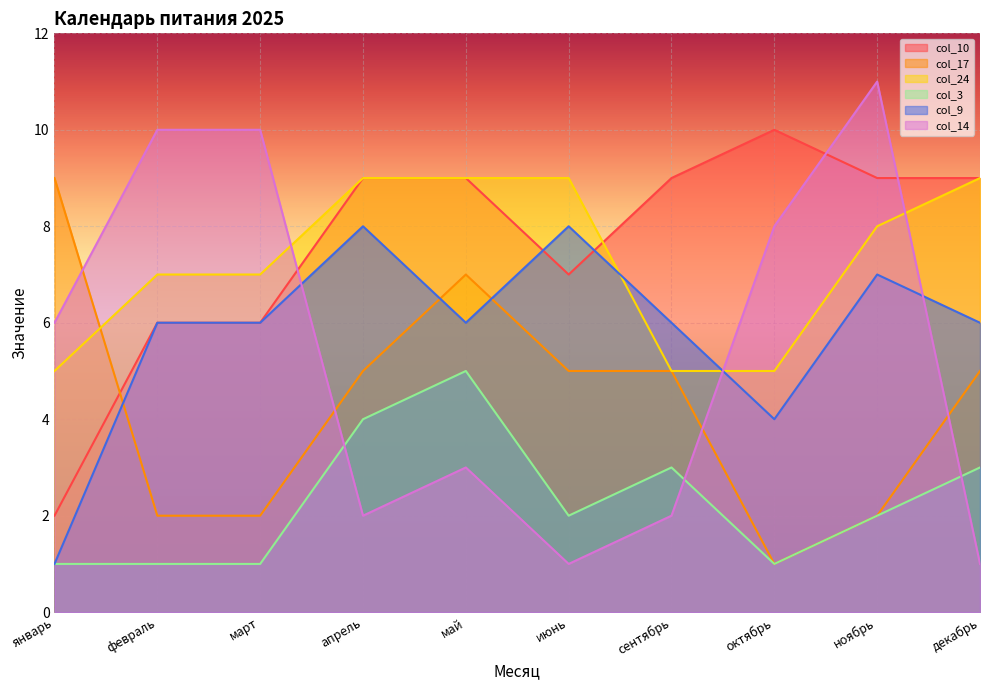

What is the label of the 7th point from the left?

сентябрь